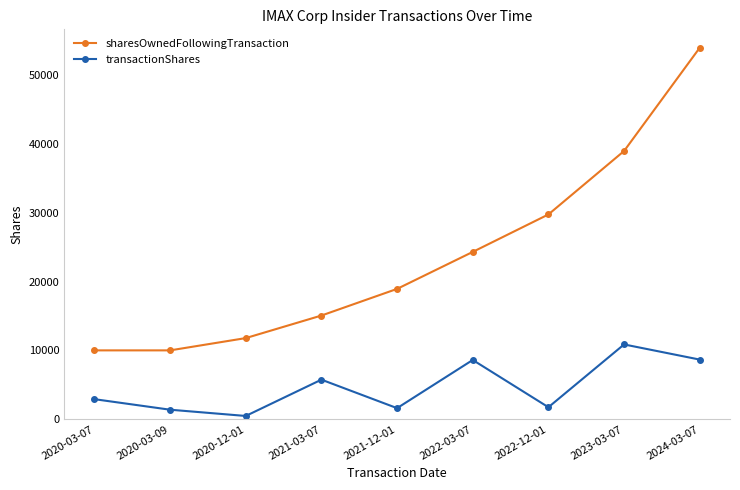

Which series has the largest range (max minus min)?

sharesOwnedFollowingTransaction